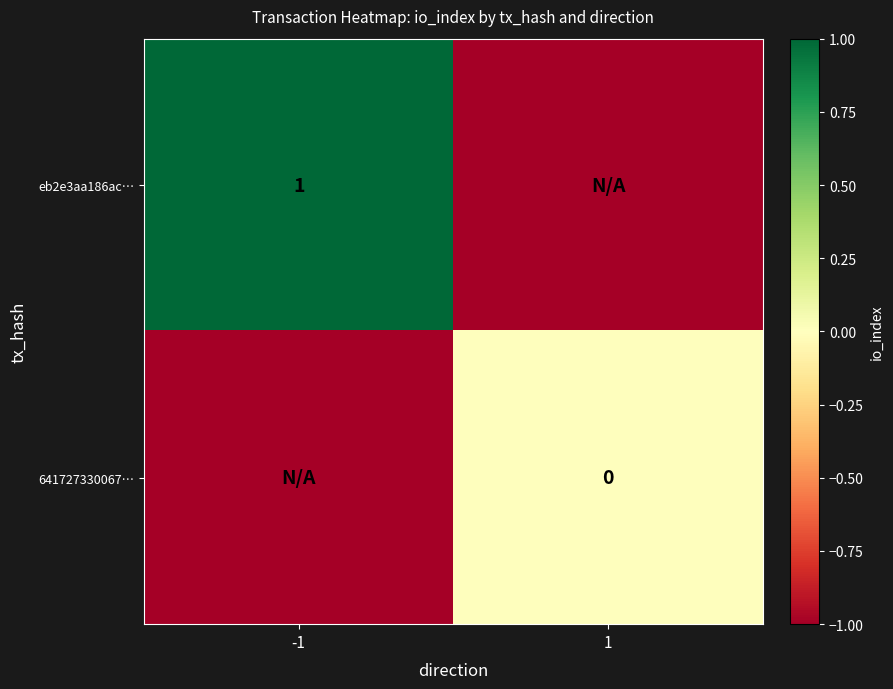

The value of eb2e3aa186ac… at -1 is 1. True or false?

True